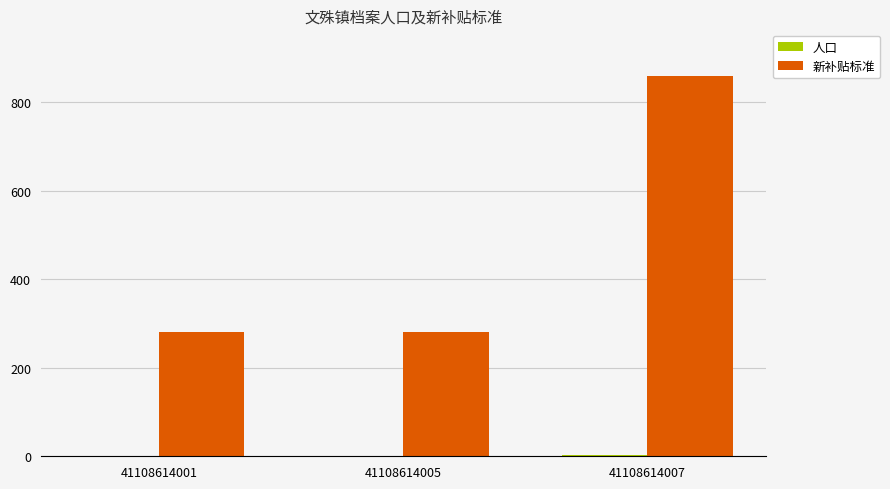

Which series has the widest spread of values?

新补贴标准